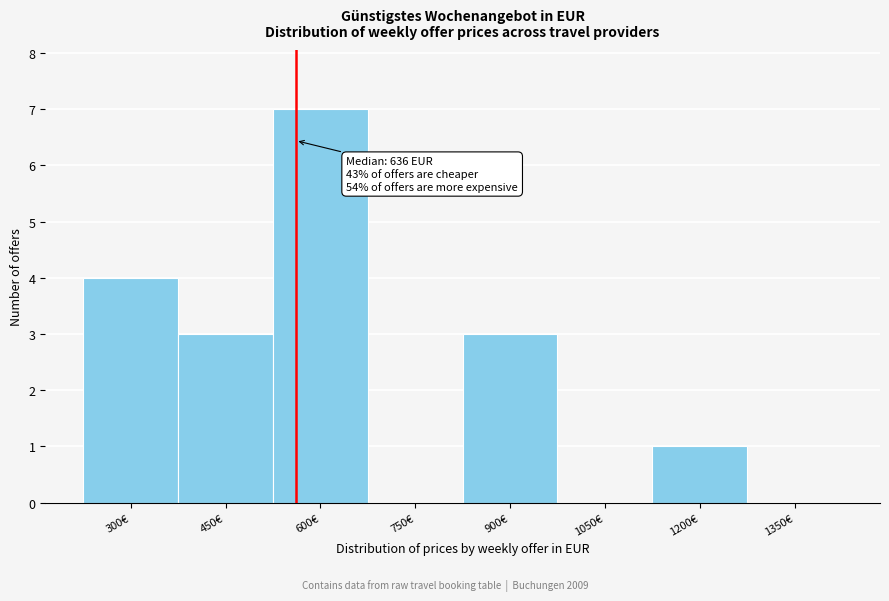

Reading left to right, extract all data points from this chart.

300€=4	450€=3	600€=7	750€=0	900€=3	1050€=0	1200€=1	1350€=0